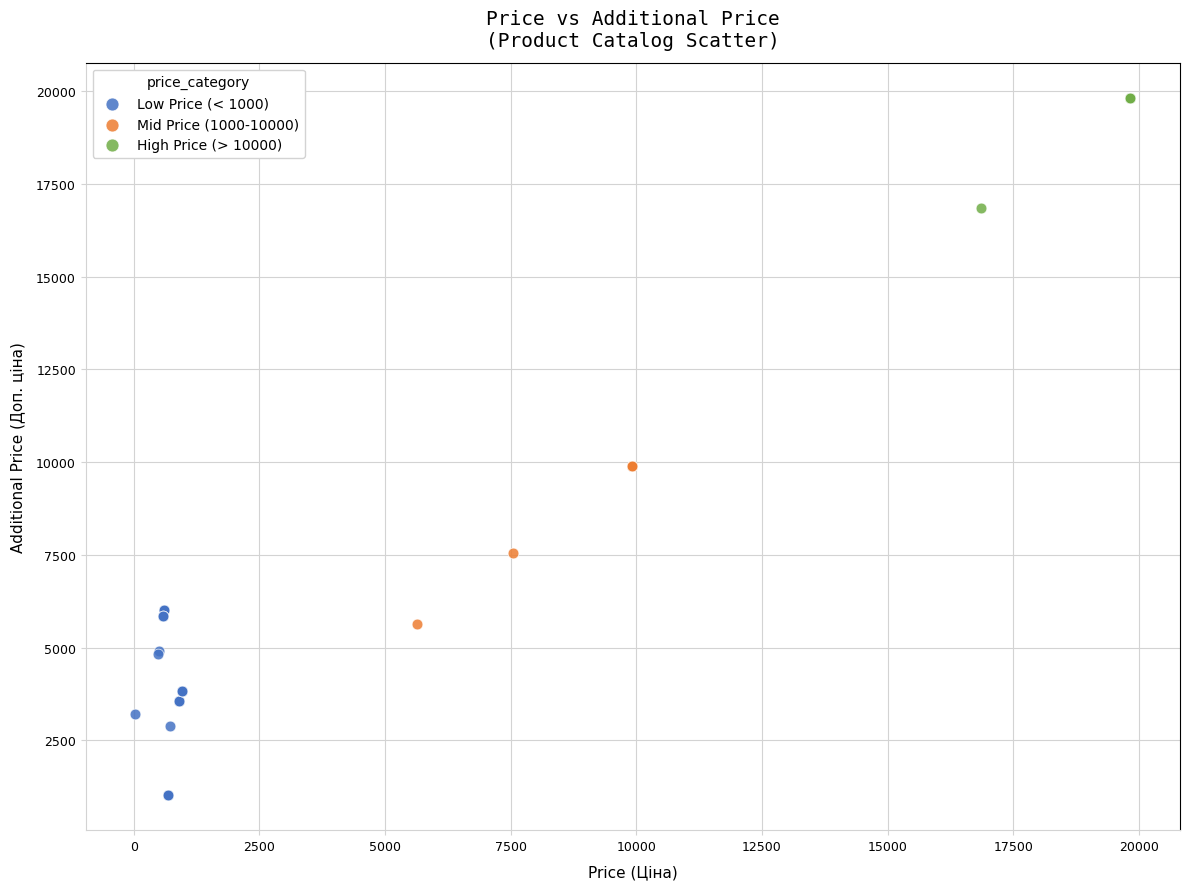

Which series contains the highest Y value?

High Price (> 10000)